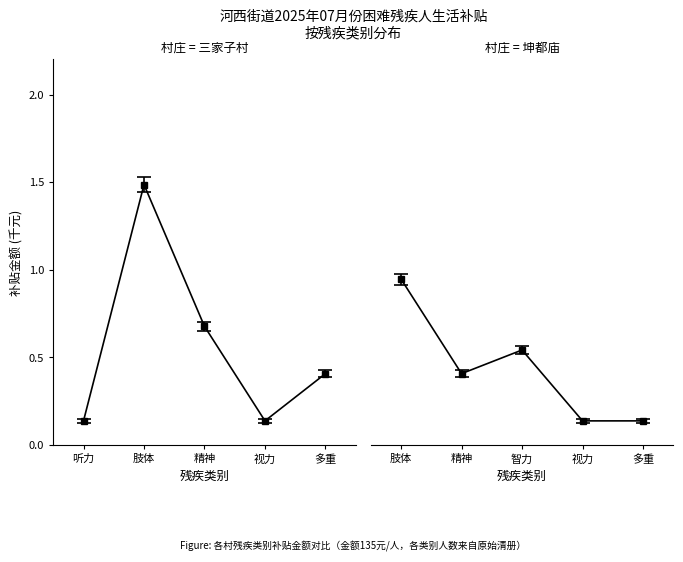

Is the value of 坤都庙 at 视力 greater than the value of 三家子村 at 视力?

No